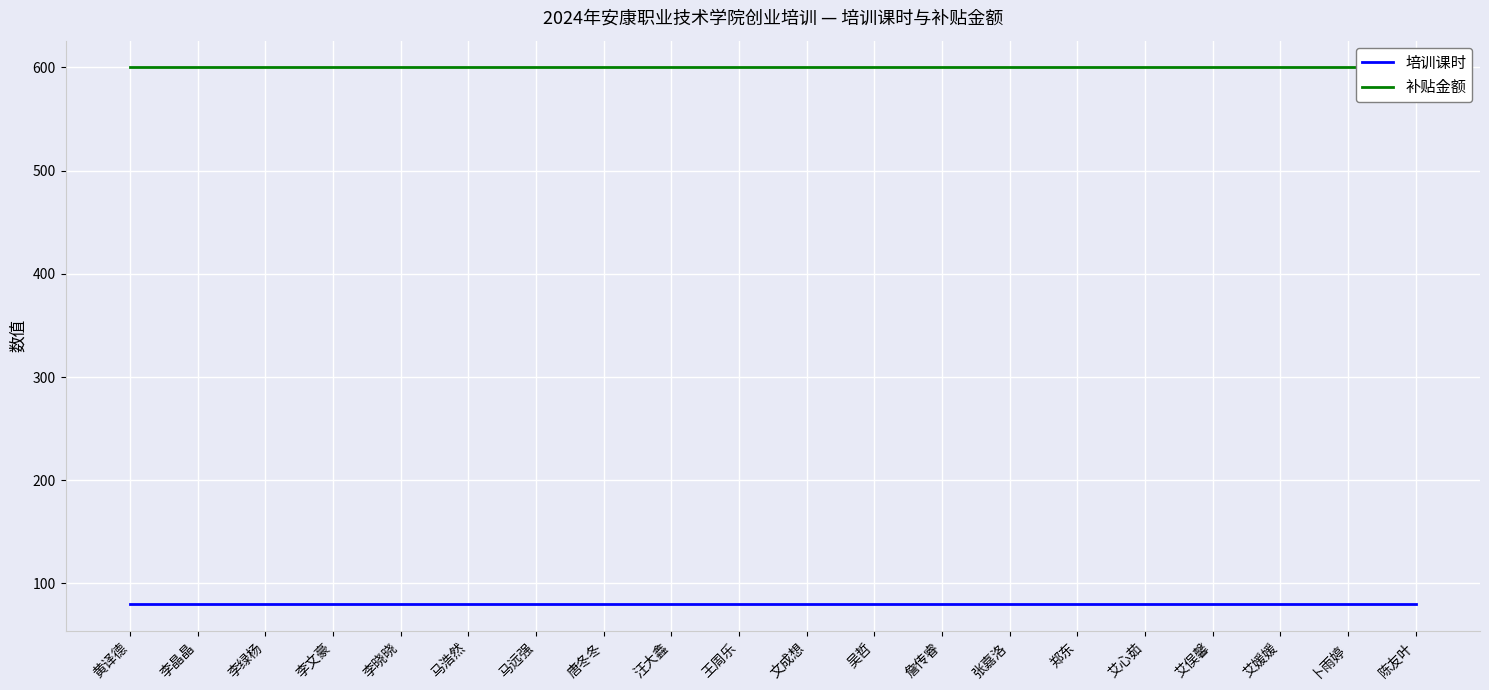

True or false: 补贴金额 has more than 0 points higher than both neighbors.

False